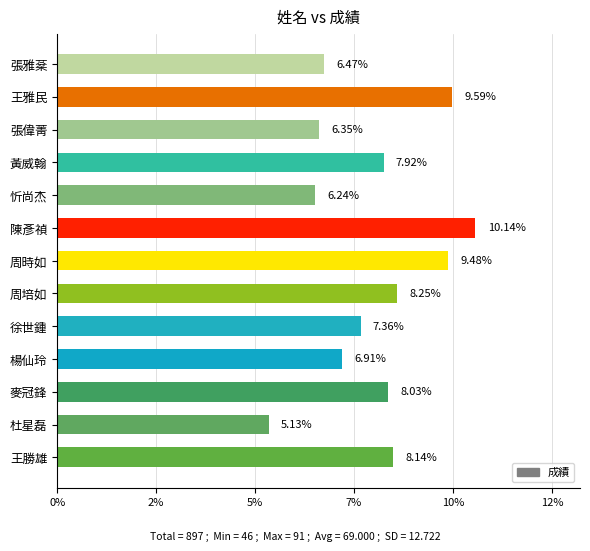

How many data points are above 7?

8